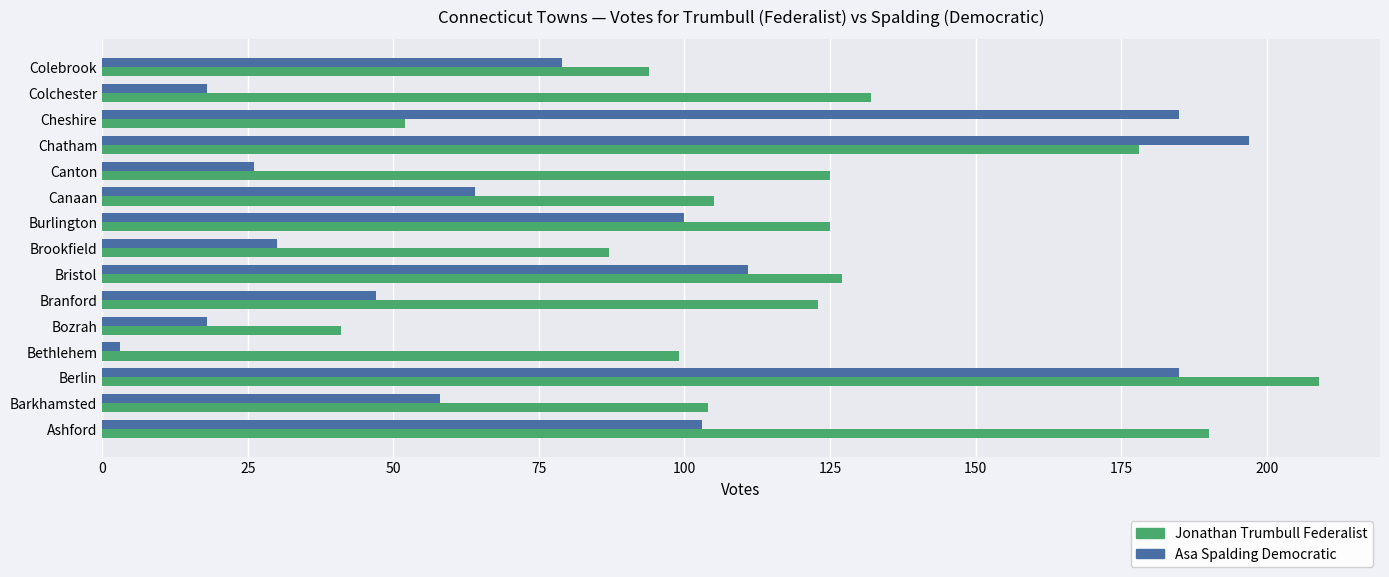

True or false: Asa Spalding Democratic has a value of 289 at Cheshire.

False